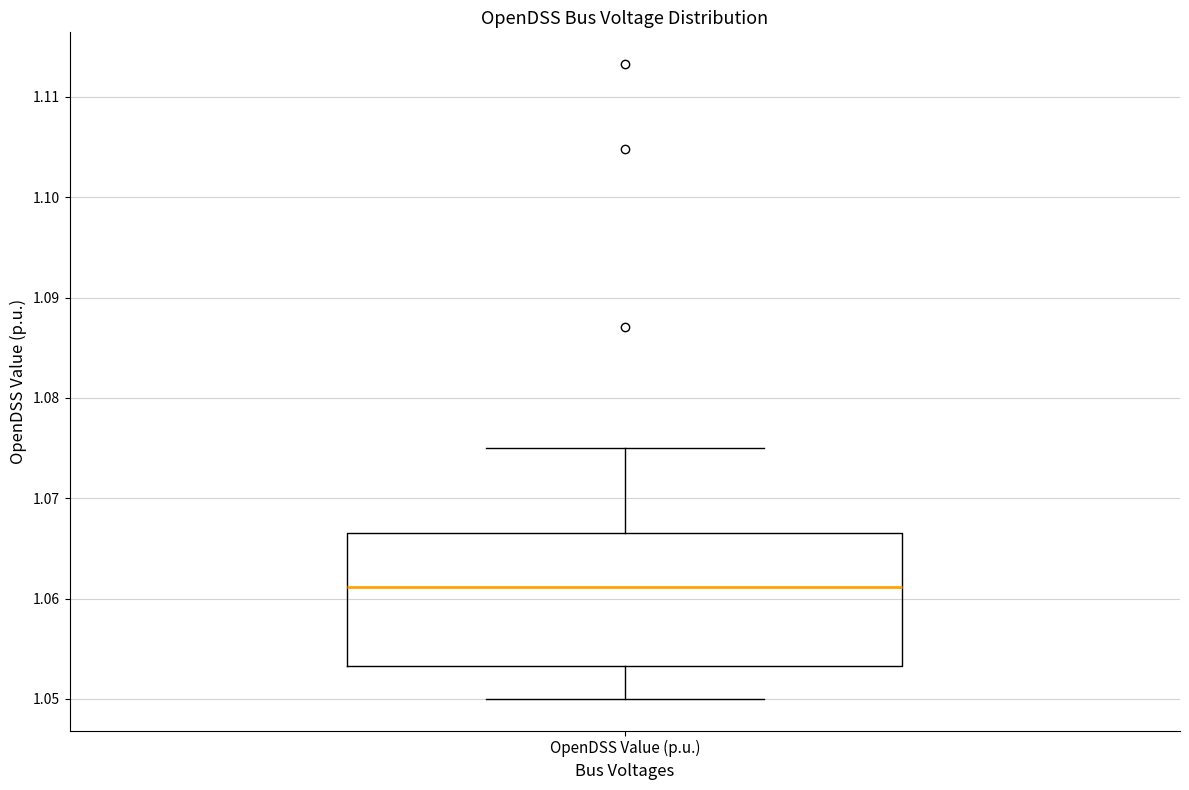

Where does the upper whisker of the box for OpenDSS Value (p.u.) end on the y-axis? The values are not printed on the chart, so give them approximately, as read against the axis.

1.075